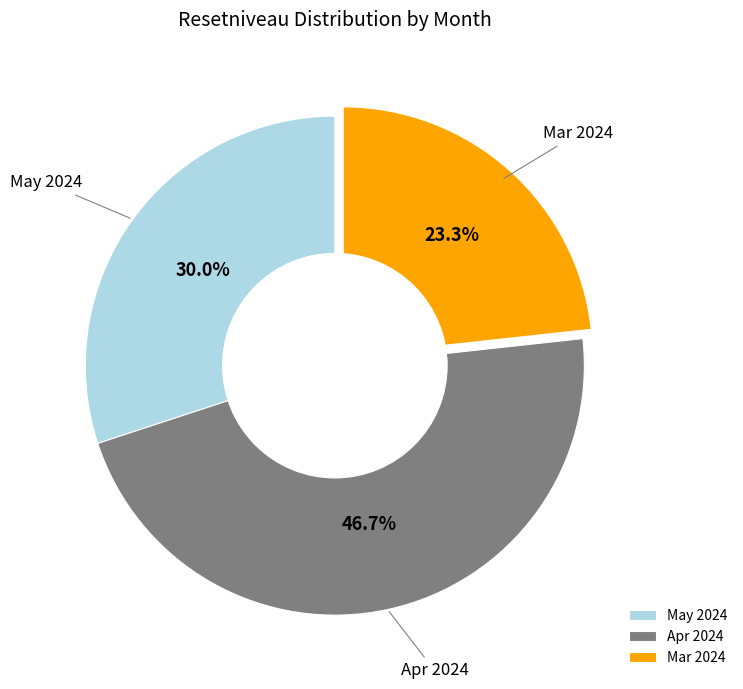

What is the ratio of the value at May 2024 to the value at Mar 2024?

1.3